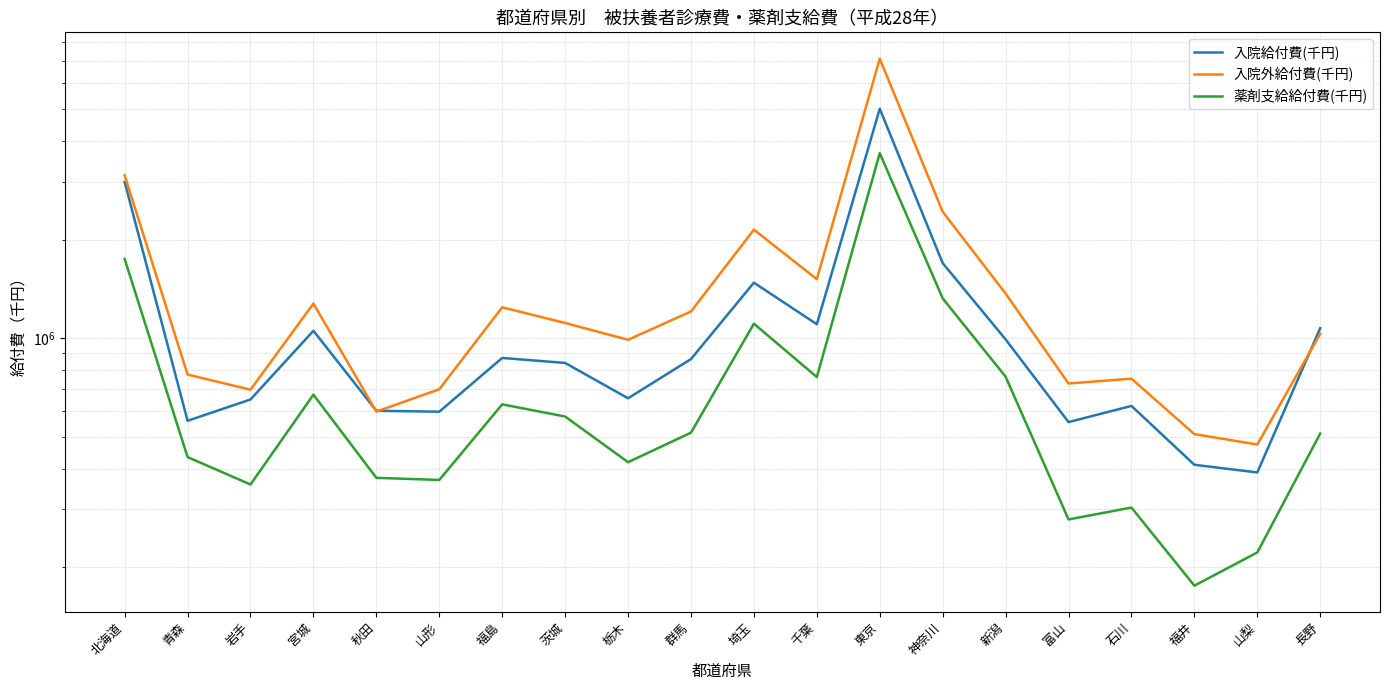

What is the sum of the 薬剤支給給付費(千円) values at 北海道 and 岩手?

2102067.7